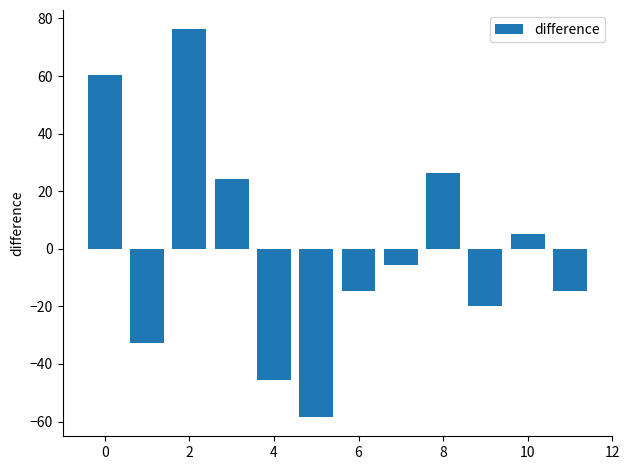

Are the bars grouped side by side (vs. stacked)?

No